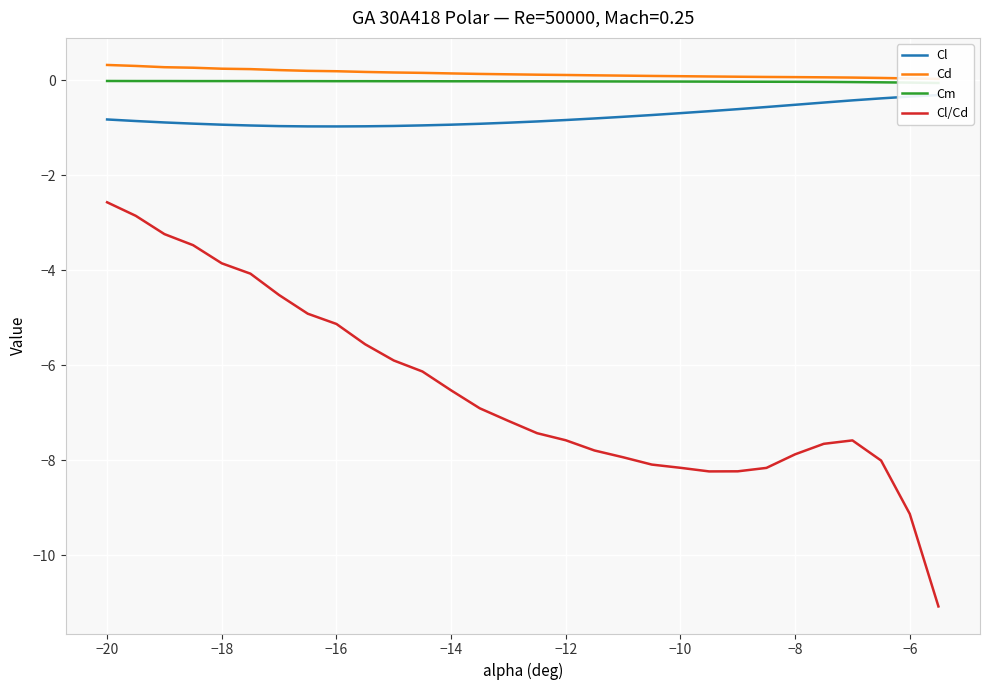

Is it true that Cl/Cd equals -2.4 at −14?

False